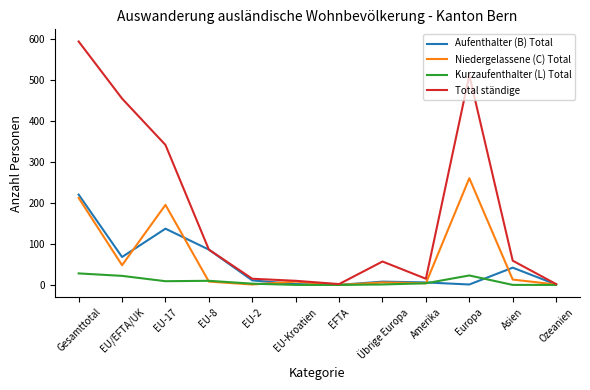

How many lines are shown in the chart?

4